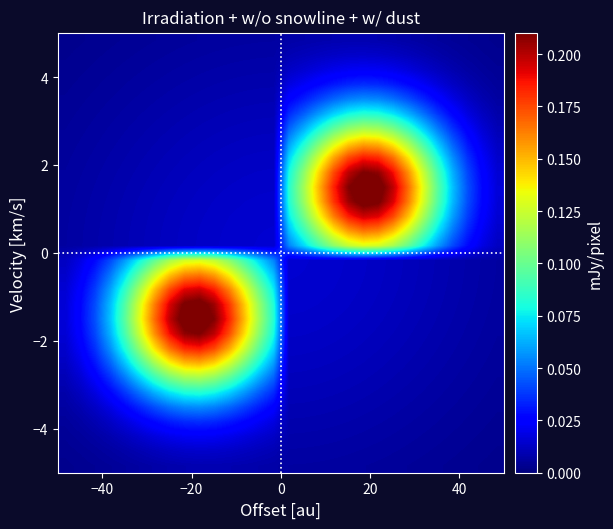

Count the number of data series in this chart.

30